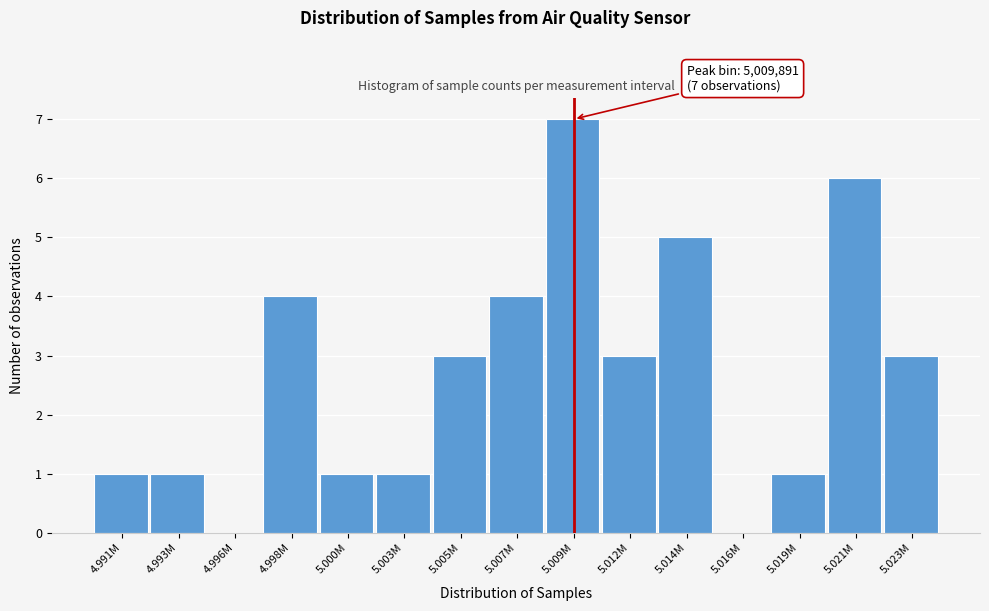

Reading left to right, extract all data points from this chart.

4.991M=1	4.993M=1	4.996M=0	4.998M=4	5.000M=1	5.003M=1	5.005M=3	5.007M=4	5.009M=7	5.012M=3	5.014M=5	5.016M=0	5.019M=1	5.021M=6	5.023M=3